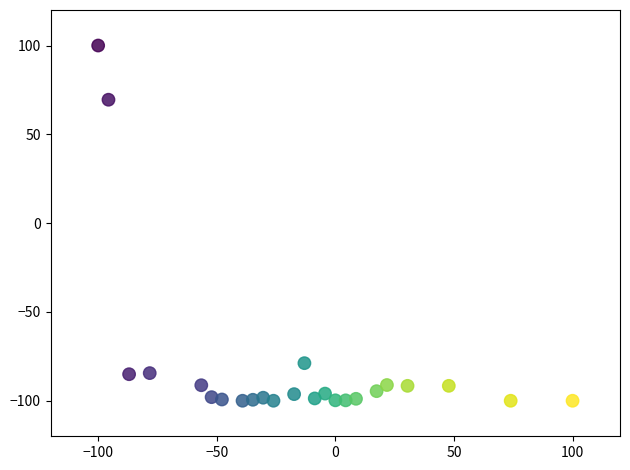

What is the range of Y values (max minus min)?

200.0